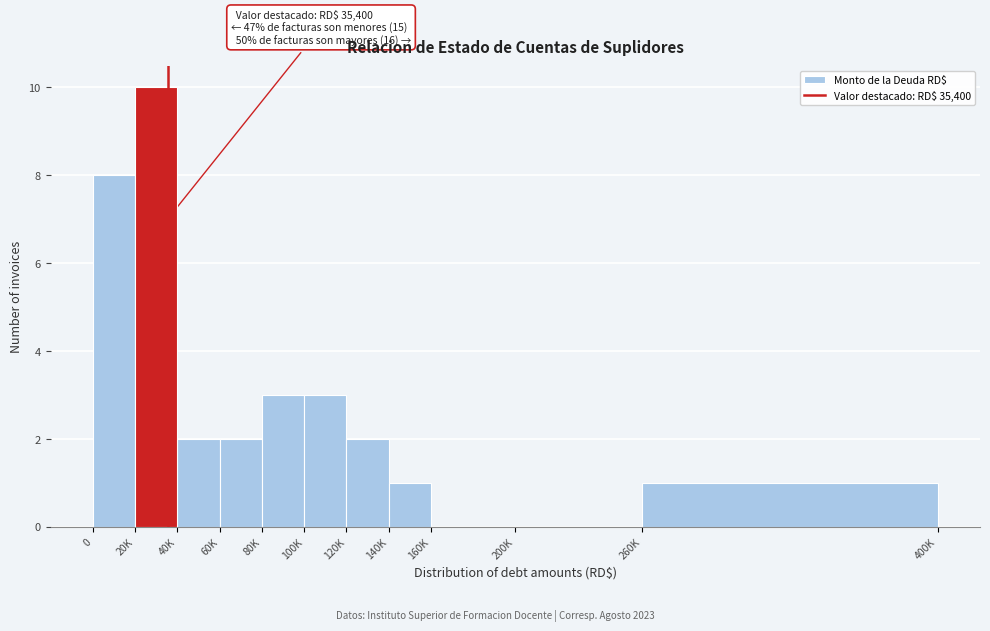

Reading left to right, what are all the values shown in this chart?

0=8	20K=10	40K=2	60K=2	80K=3	100K=3	120K=2	140K=1	160K=0	200K=0	260K=1